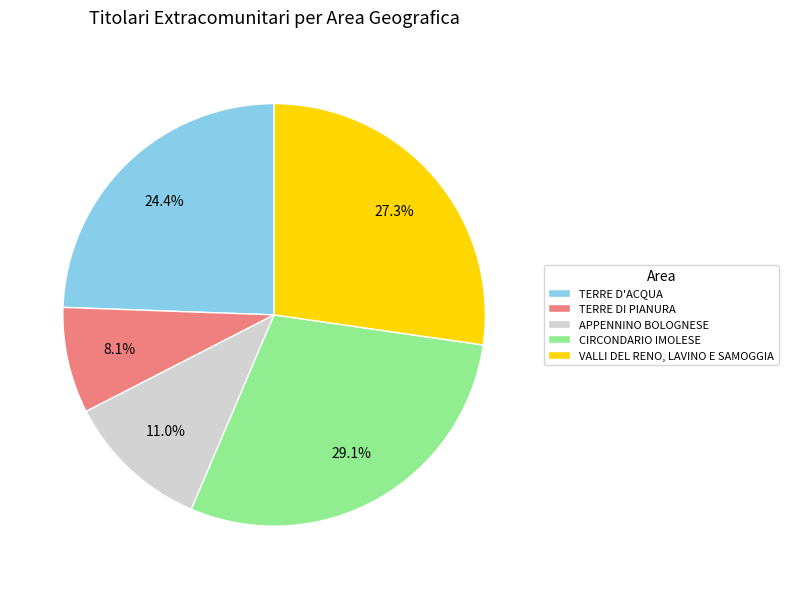

To the nearest percent, what portion does VALLI DEL RENO, LAVINO E SAMOGGIA represent?

27%